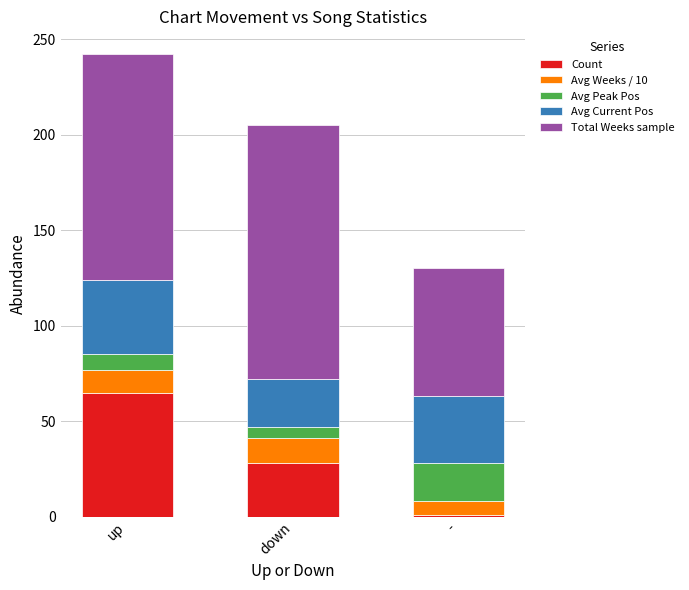

Which category has the lowest value in the Count series?

-